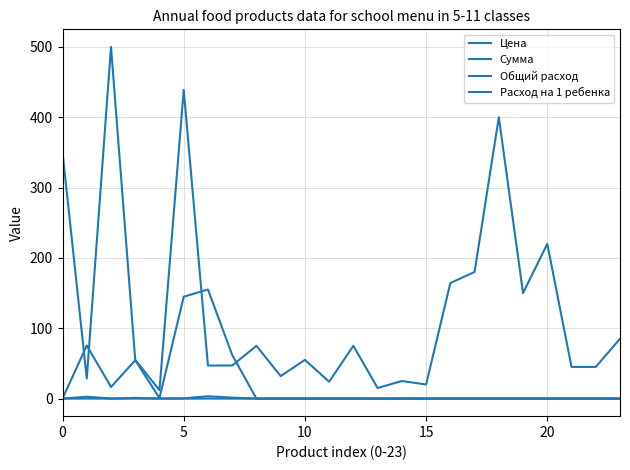

Does the chart have visible grid lines?

Yes